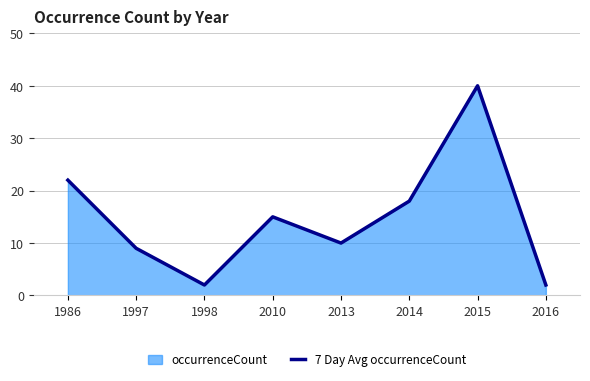

How many values exceed 15?

3